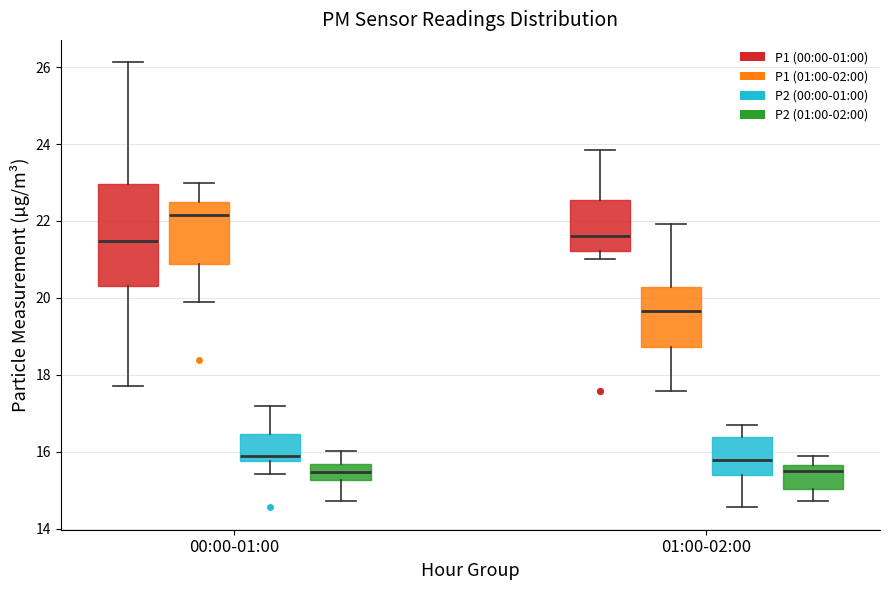

Which box has the highest median line?

00:00-01:00 (P1 (01:00-02:00))